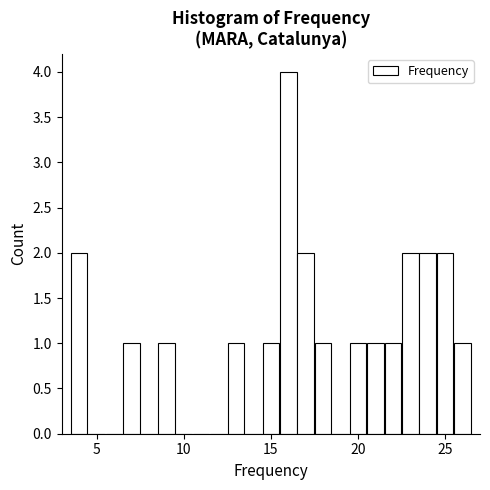

Around what value on the x-axis is the tallest bar? Give the approximate position of its centre, as read against the axis.

16.0